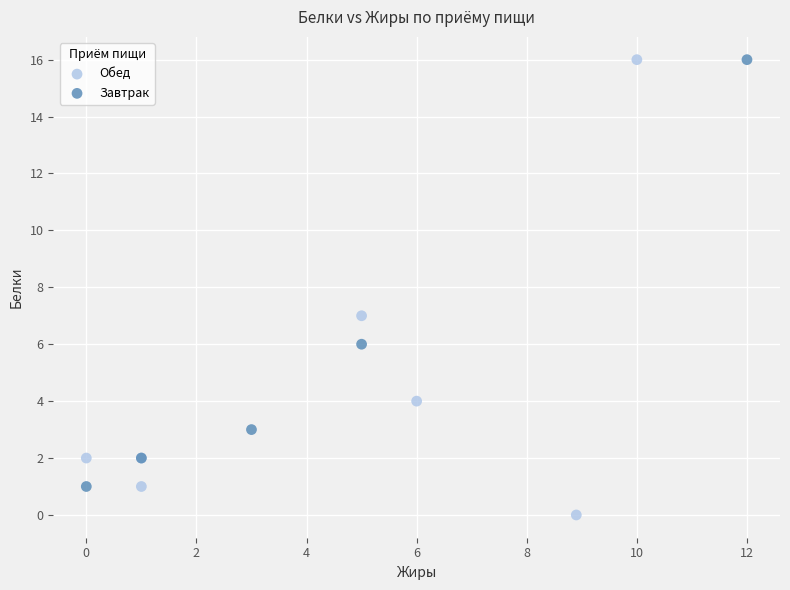

Which series reaches the minimum Y coordinate?

Обед